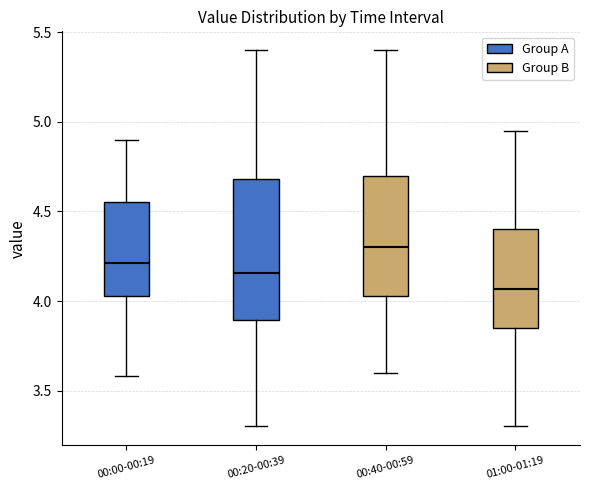

Reading left to right, read every box against the y-axis: the position of its median line, the range the box covers, and the ends of its whiskers. The values are not printed on the chart, so give them approximately, as read against the axis.

00:00-00:19: median 4.20, box 4.05 to 4.55, whiskers 3.60 to 4.90
00:20-00:39: median 4.15, box 3.90 to 4.70, whiskers 3.30 to 5.40
00:40-00:59: median 4.30, box 4.05 to 4.70, whiskers 3.60 to 5.40
01:00-01:19: median 4.05, box 3.85 to 4.40, whiskers 3.30 to 4.95